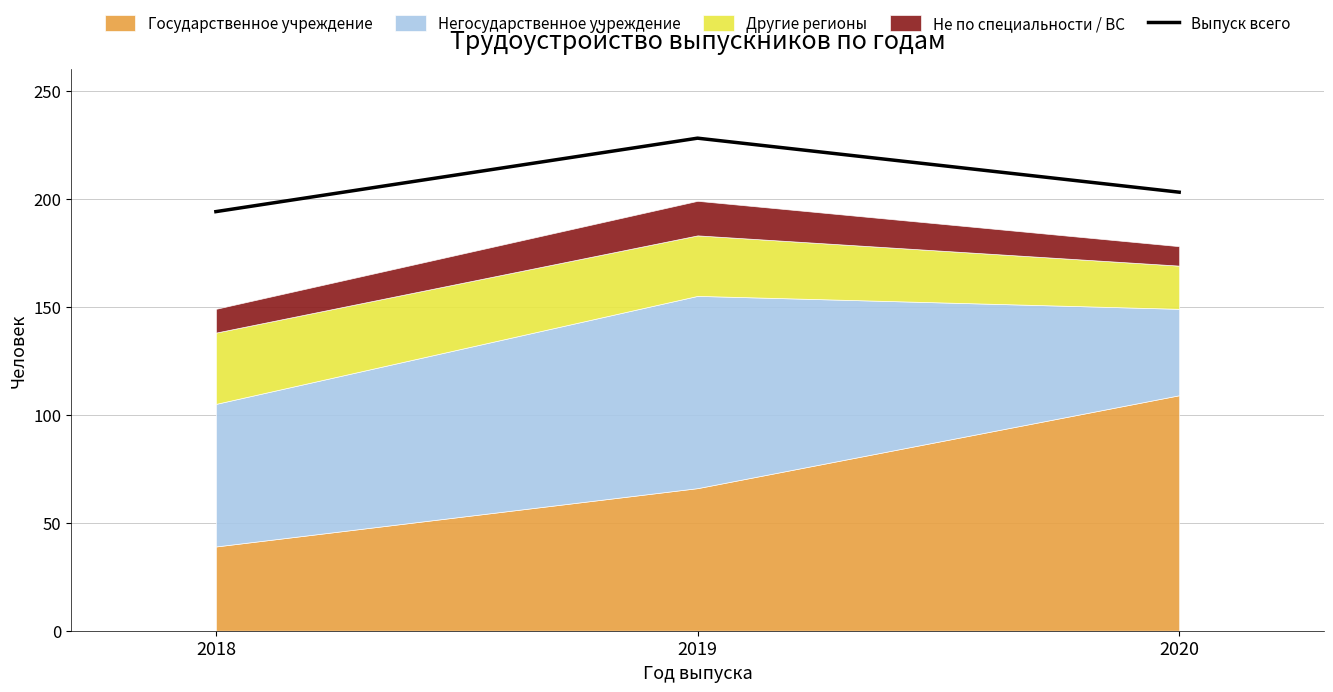

At which label is the value closest to 211?

2020